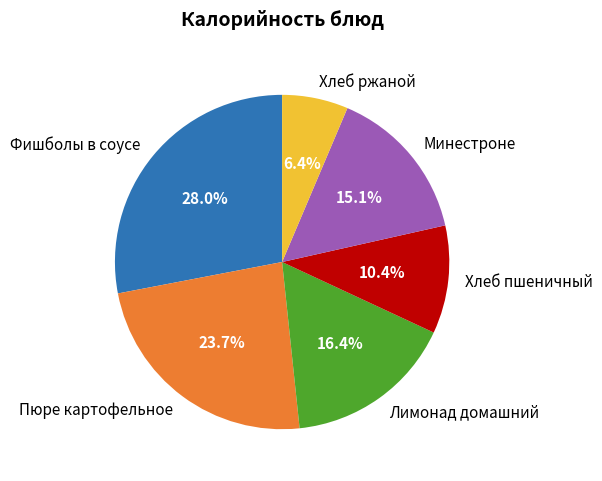

The Хлеб пшеничный slice represents 3% of the pie. True or false?

False